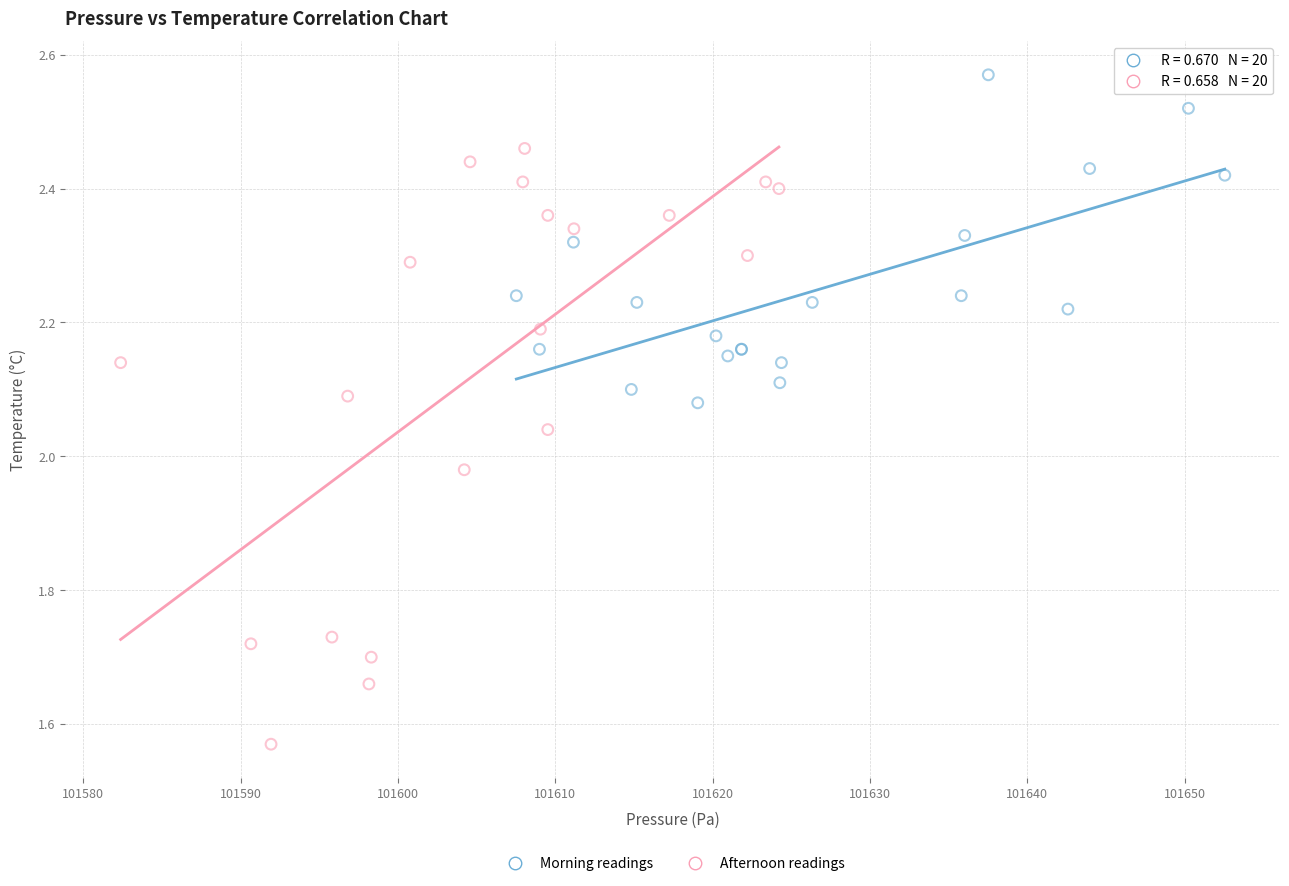

Which series contains the lowest Y value?

Afternoon readings